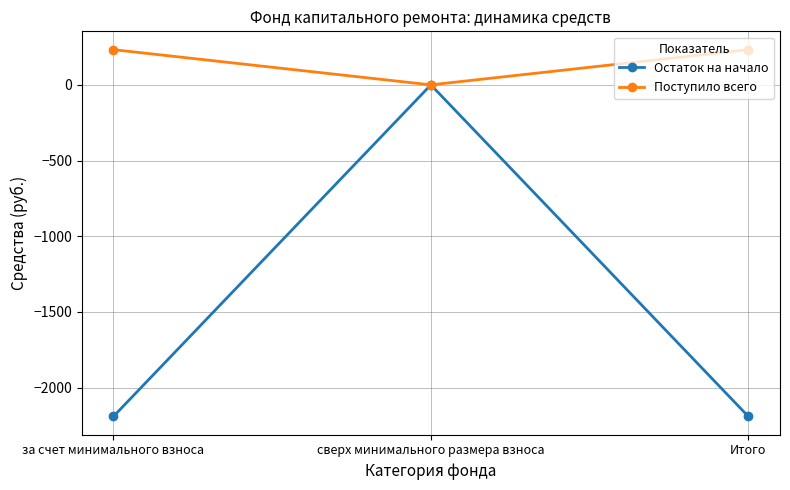

The value of Поступило всего at за счет минимального взноса is 362.1. True or false?

False